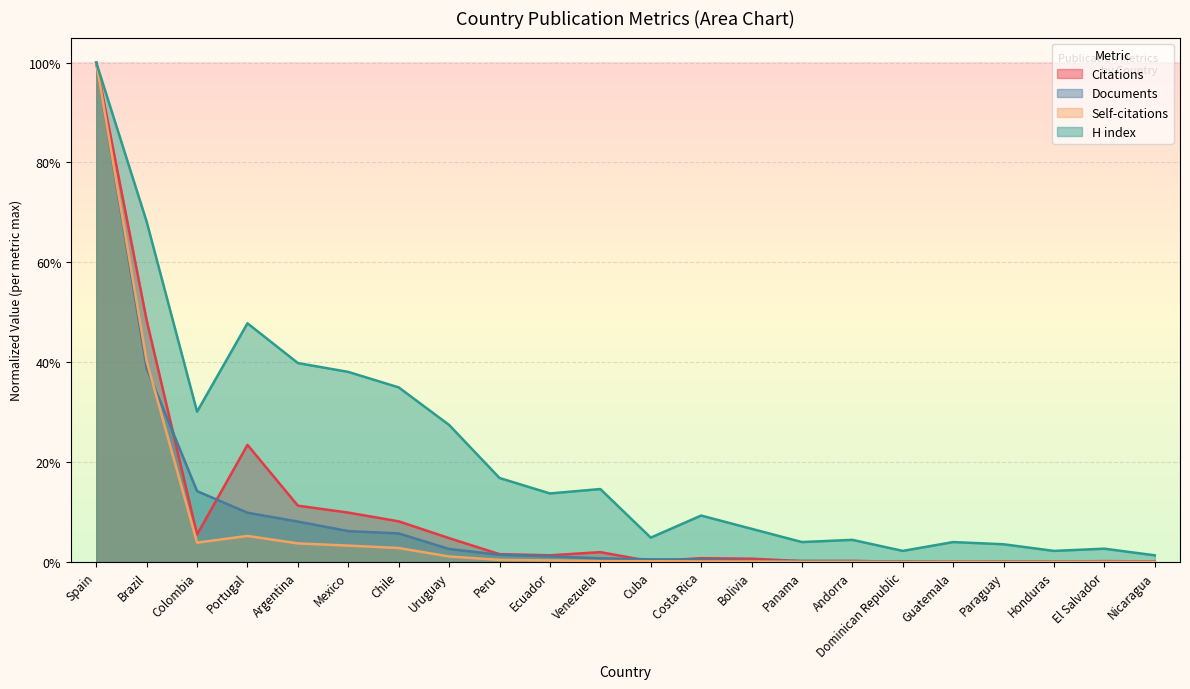

Where is the first local minimum for Citations?

Colombia